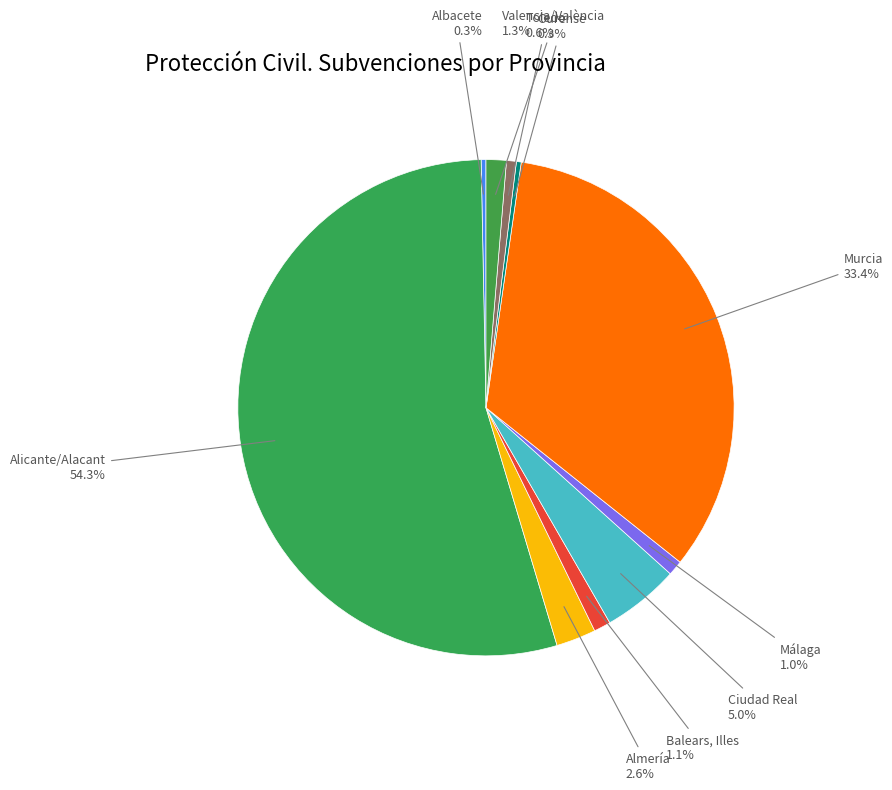

To the nearest percent, what is the difference between the Alicante/Alacant and Albacete slice percentages?

54%